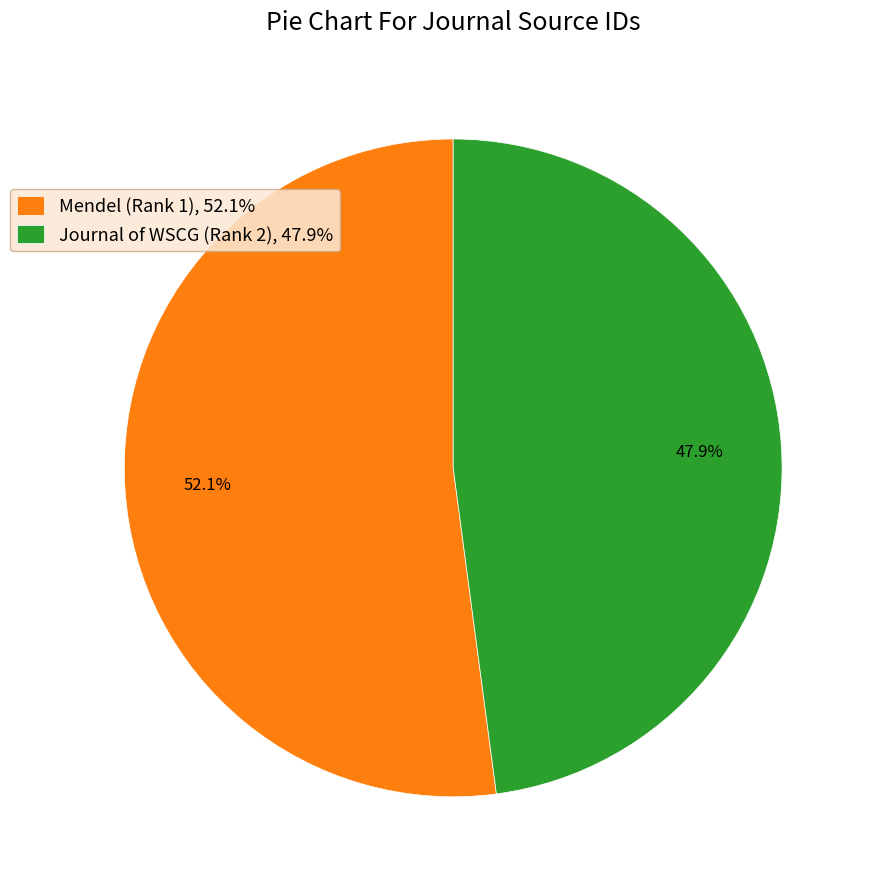

Which slice is the largest?

Mendel (Rank 1)